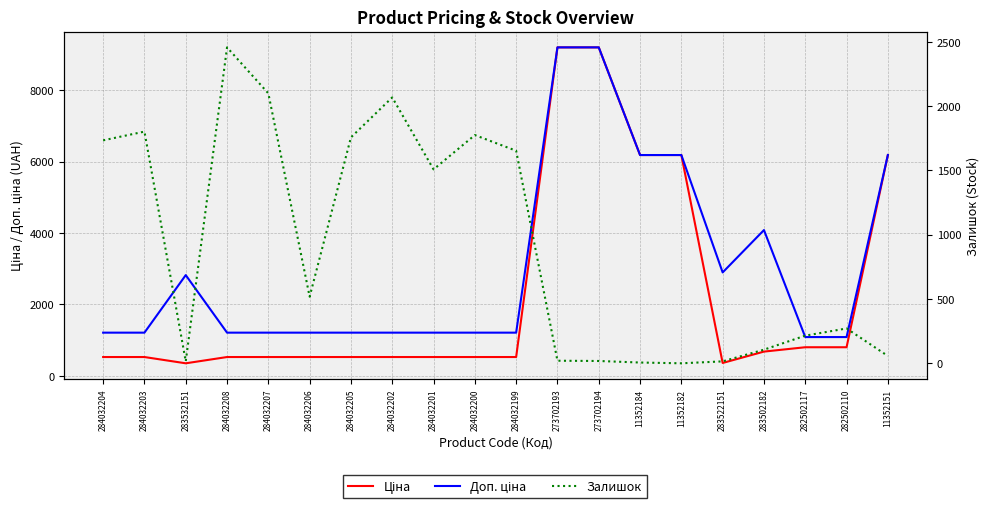

What is the difference between the maximum and minimum values in the Доп. ціна series?

8109.3